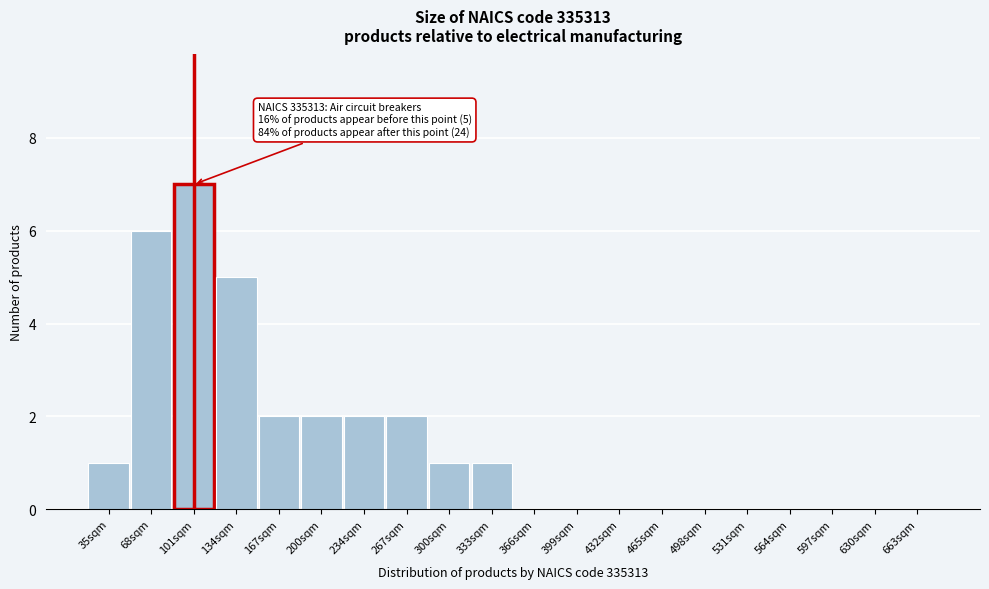

Reading left to right, what are all the values shown in this chart?

35sqm=1	68sqm=6	101sqm=7	134sqm=5	167sqm=2	200sqm=2	234sqm=2	267sqm=2	300sqm=1	333sqm=1	366sqm=0	399sqm=0	432sqm=0	465sqm=0	498sqm=0	531sqm=0	564sqm=0	597sqm=0	630sqm=0	663sqm=0